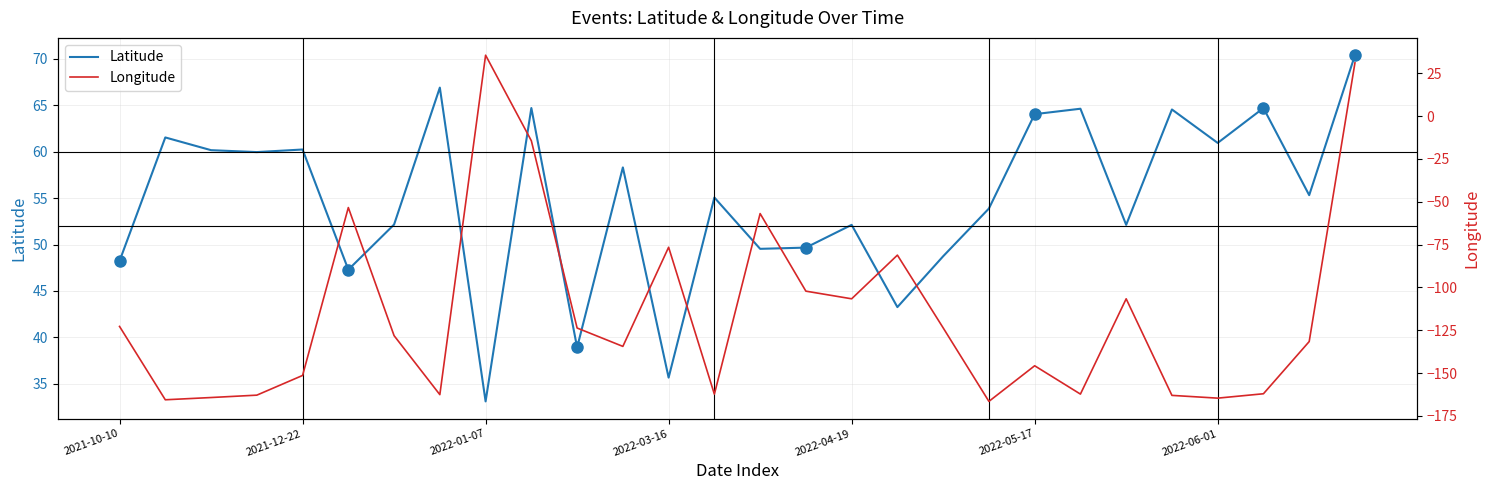

How many interior local valleys does the Latitude series have?

10